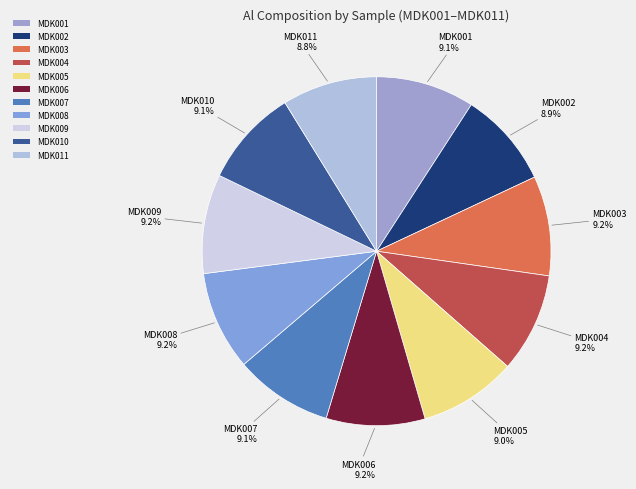

True or false: MDK011 accounts for 21% of the total.

False